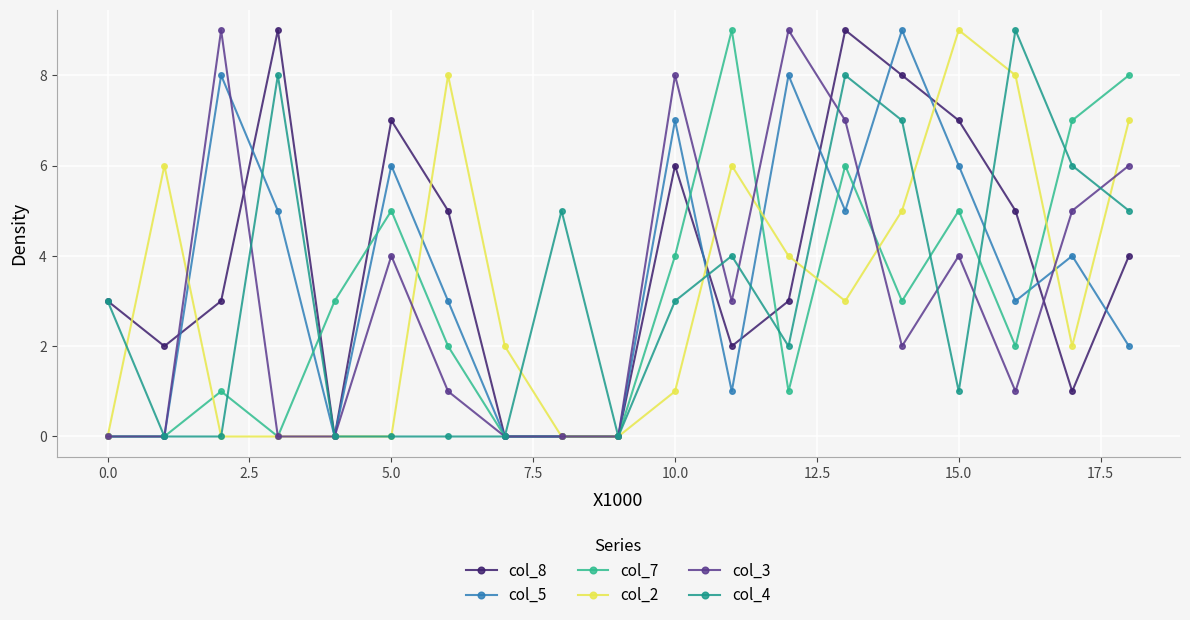

Count the number of data series in this chart.

6